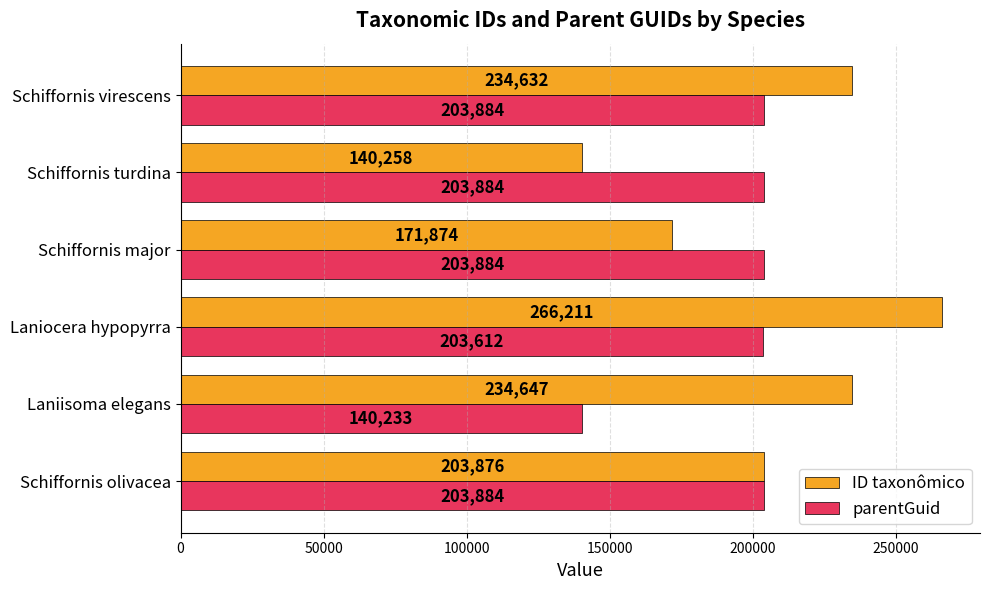

Which series has the largest total across all categories?

ID taxonômico